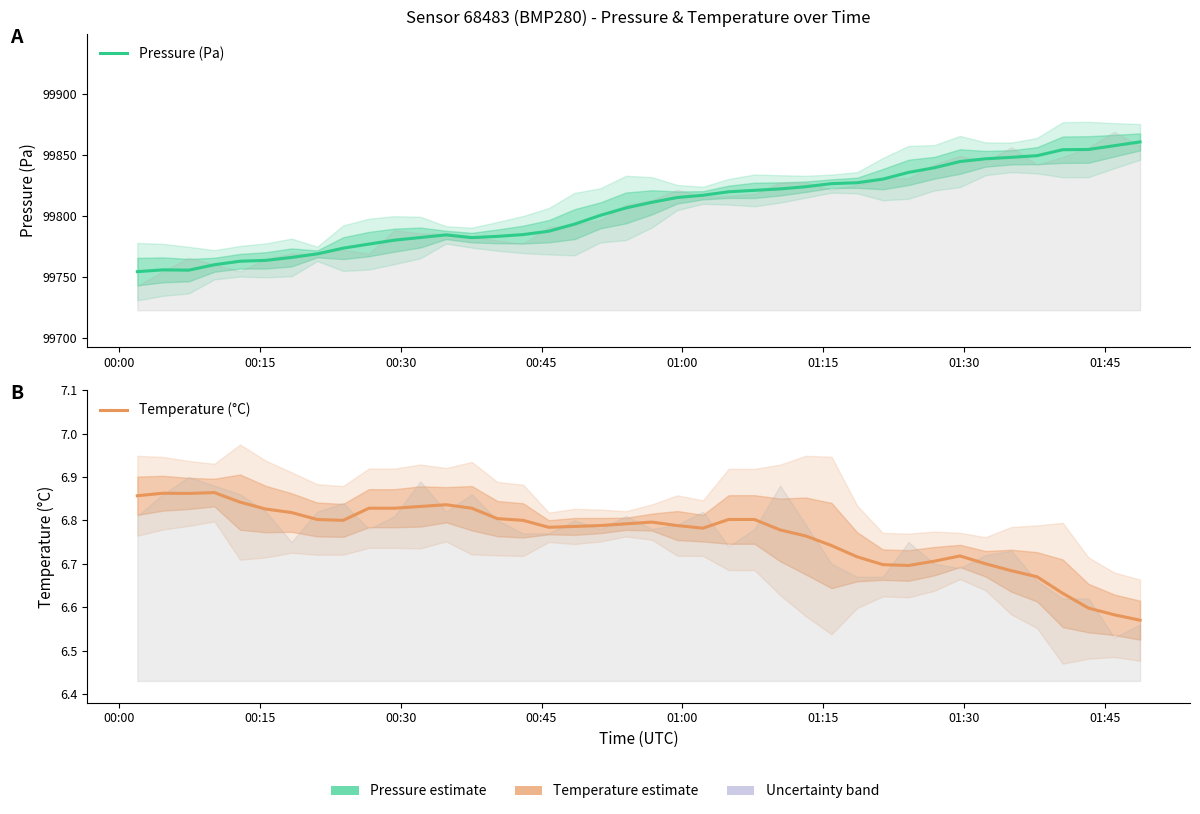

How many lines are shown in the chart?

2